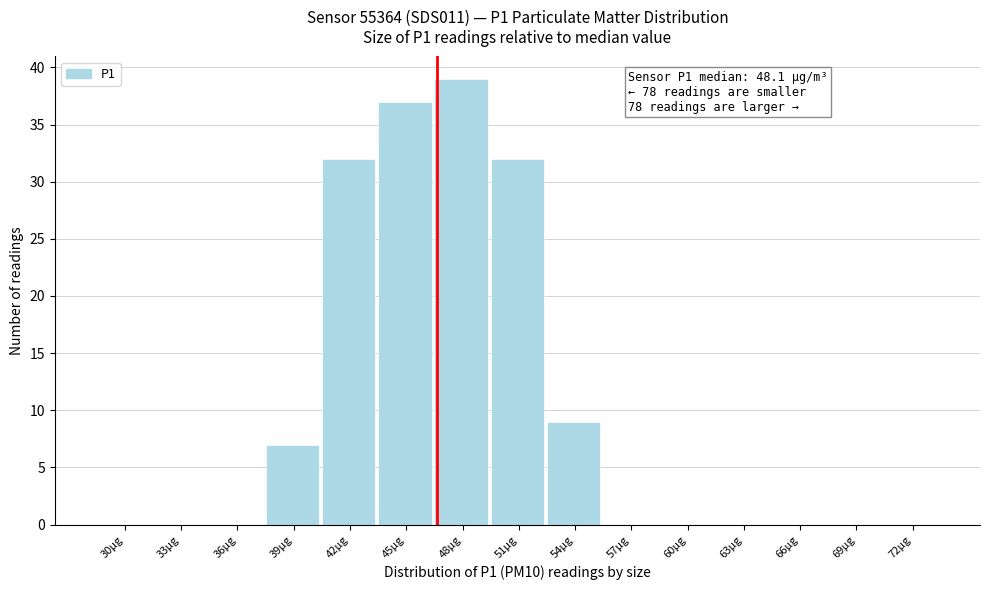

Reading right to left, list all the values displayed in this chart.

72µg=0	69µg=0	66µg=0	63µg=0	60µg=0	57µg=0	54µg=9	51µg=32	48µg=39	45µg=37	42µg=32	39µg=7	36µg=0	33µg=0	30µg=0